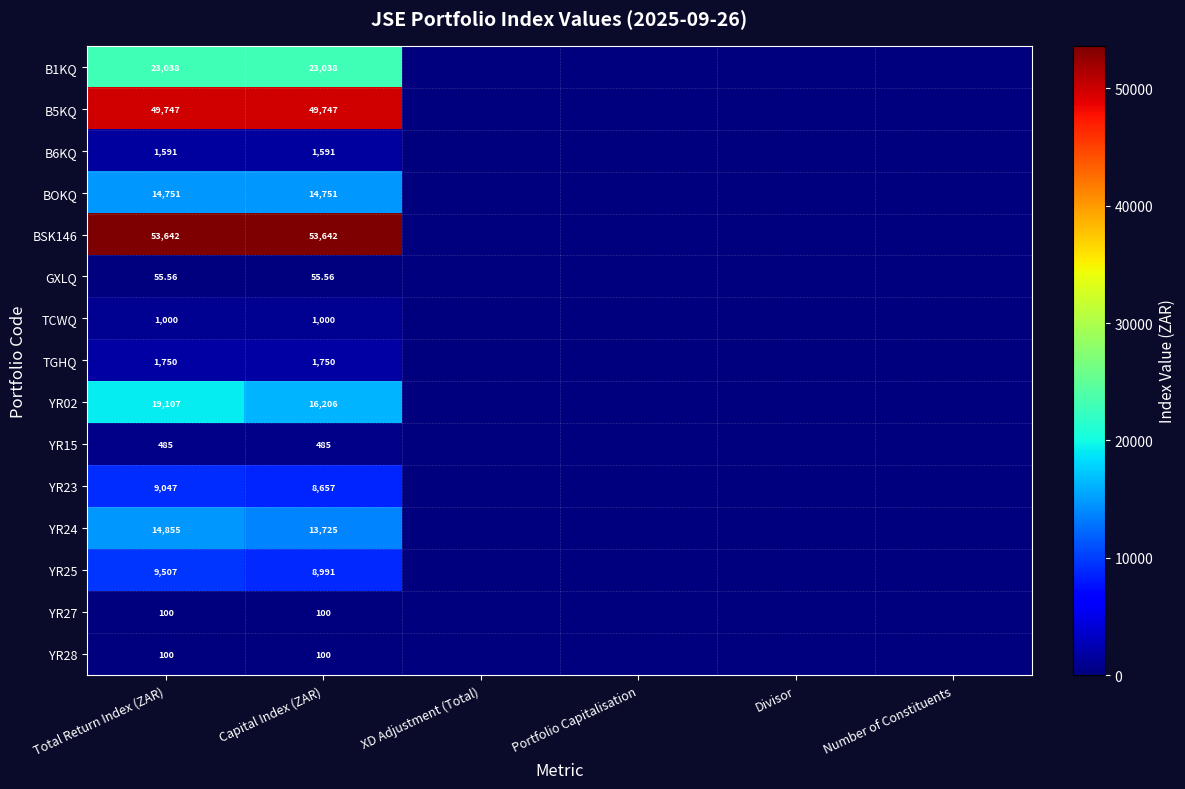

Is the value of YR02 at Capital Index (ZAR) greater than the value of BSK146 at Capital Index (ZAR)?

No